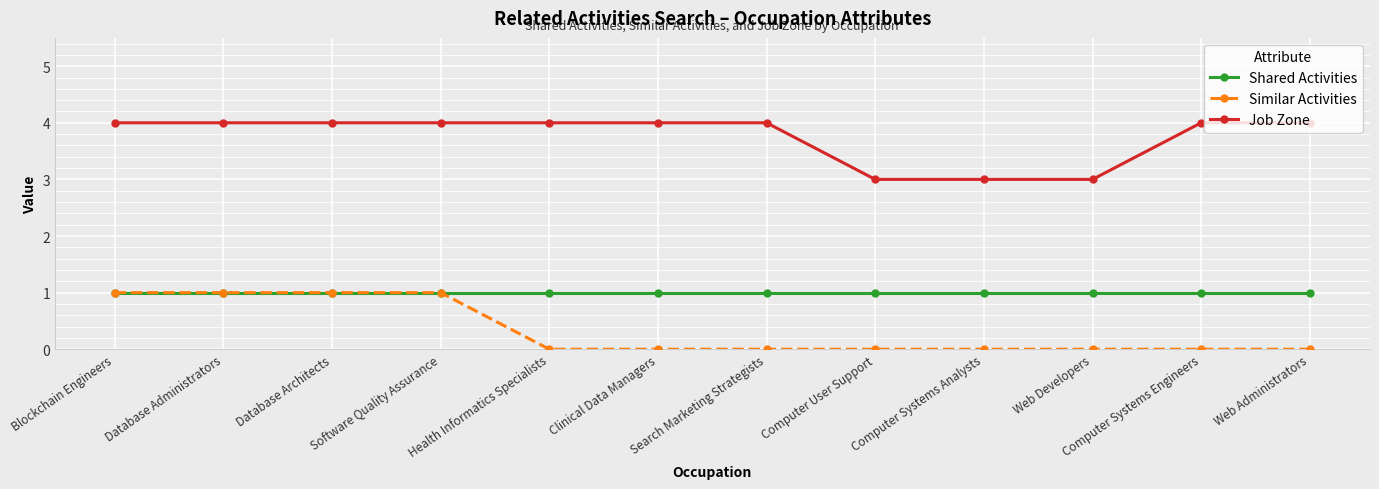

Reading left to right, what are all the values shown in this chart?

Shared Activities: 1	1	1	1	1	1	1	1	1	1	1	1
Similar Activities: 1	1	1	1	0	0	0	0	0	0	0	0
Job Zone: 4	4	4	4	4	4	4	3	3	3	4	4